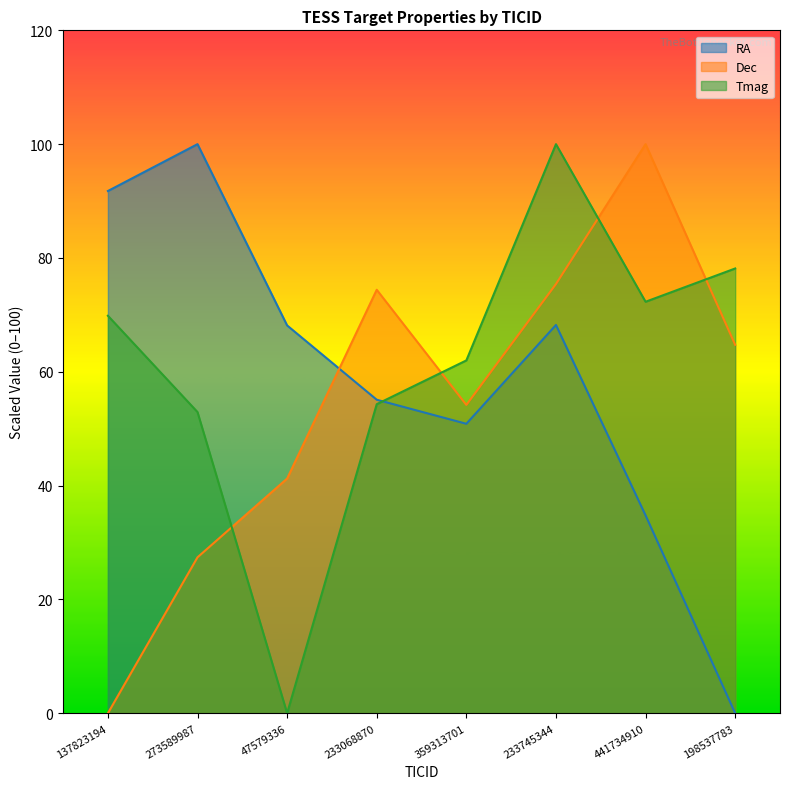

What is the sum of all Tmag values?

489.5